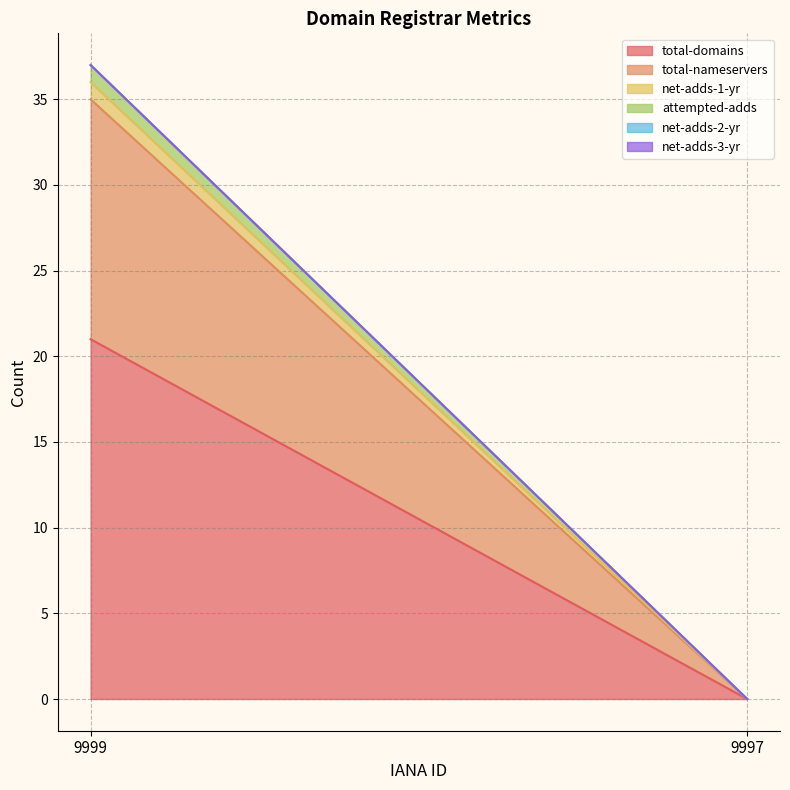

Between 9999 and 9997, which series saw the biggest shift?

total-domains